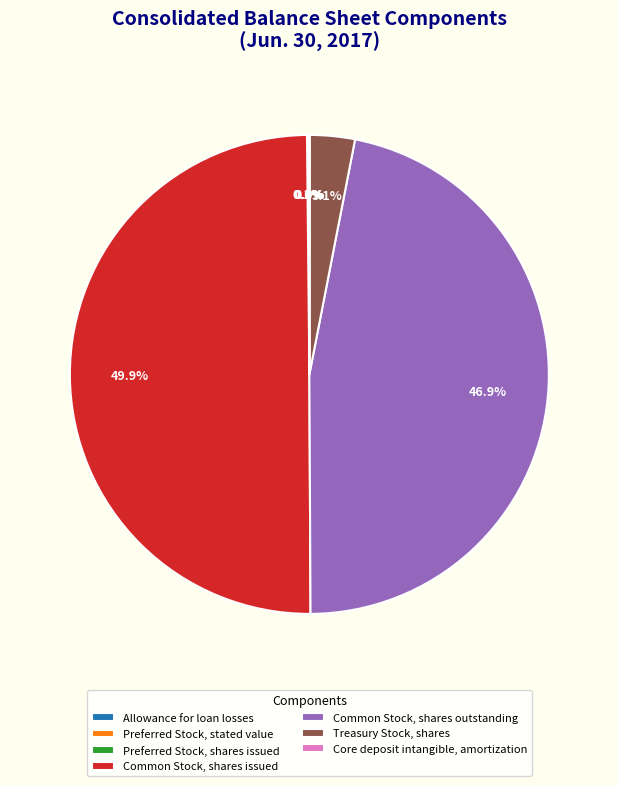

Which has a higher value, Treasury Stock, shares or Common Stock, shares issued?

Common Stock, shares issued